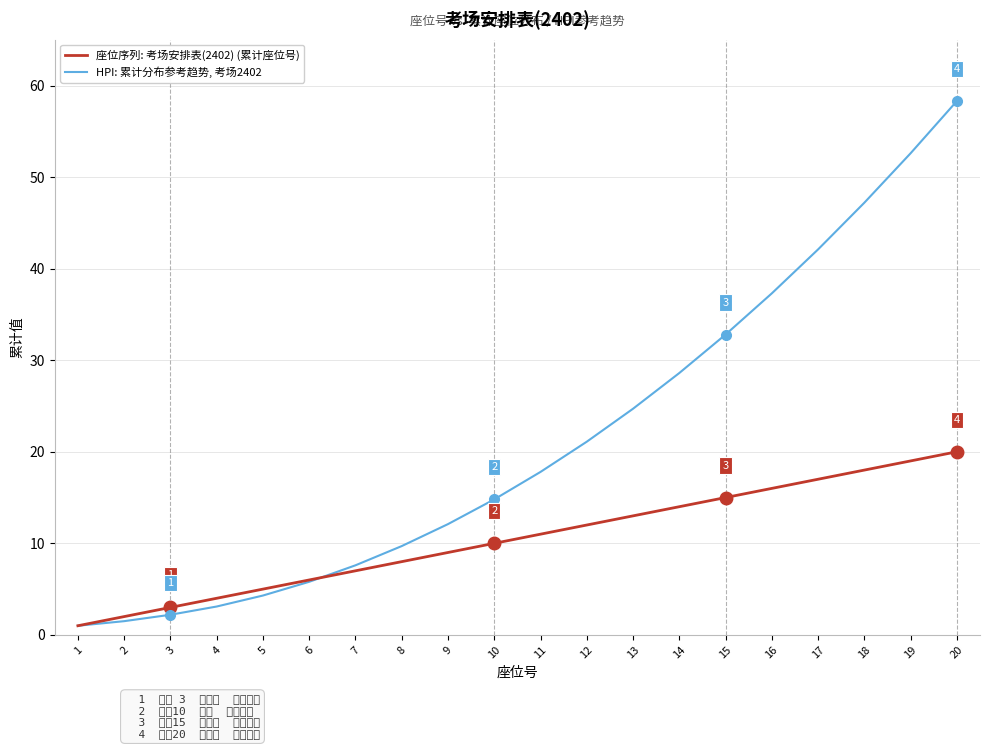

After their last crossing, which series has the higher values: HPI: 累计分布参考趋势, 考场2402 or 座位序列: 考场安排表(2402) (累计座位号)?

HPI: 累计分布参考趋势, 考场2402